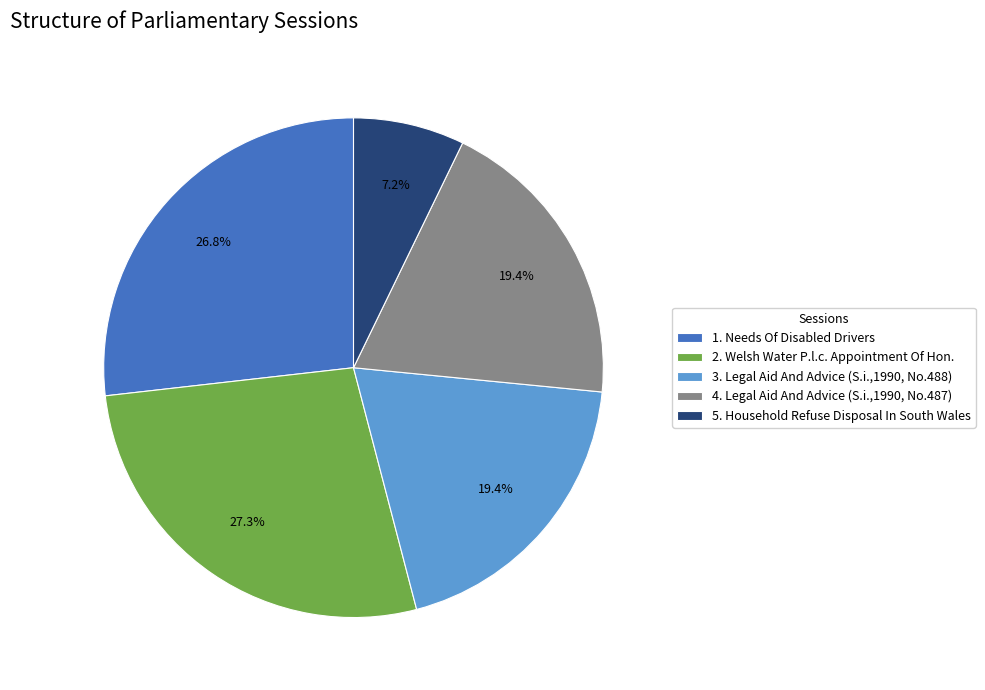

What is the ratio of the value at 3. Legal Aid And Advice (S.i.,1990, No.488) to the value at 2. Welsh Water P.l.c. Appointment Of Hon.?

0.7